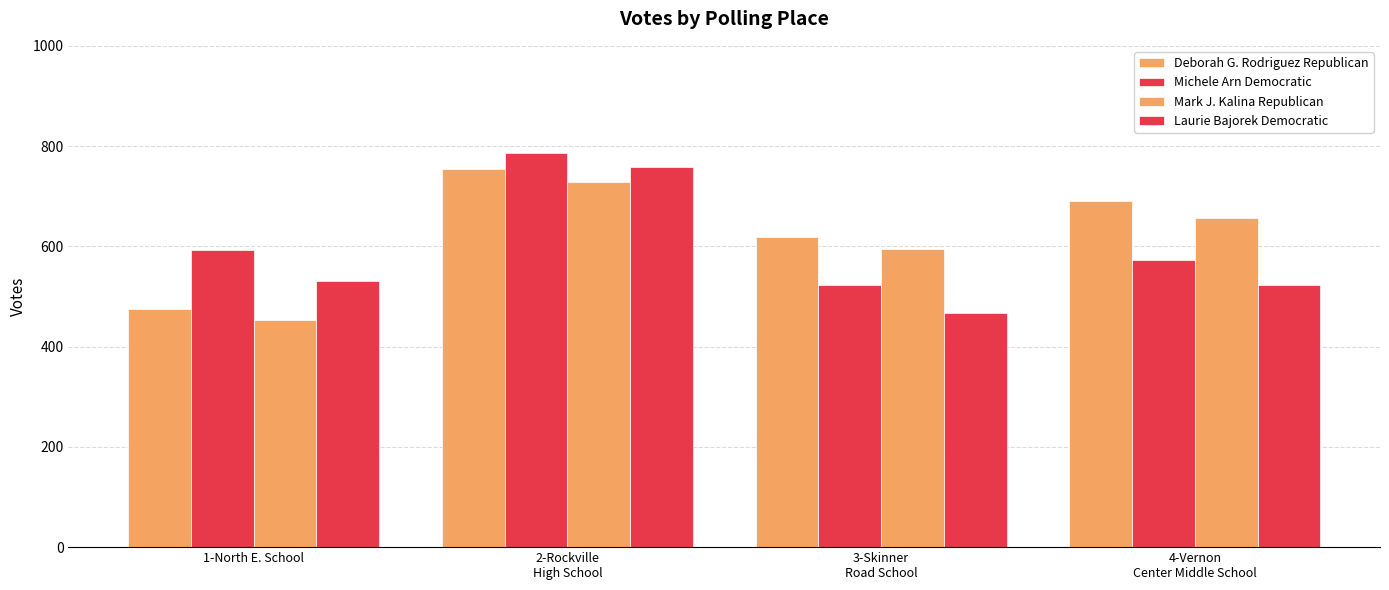

What is the total value across all series at 1-North E. School?

2051